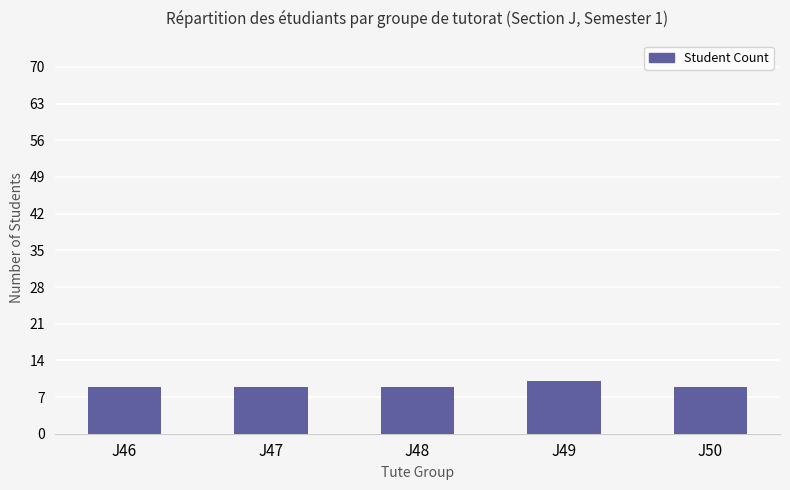

The value at J46 is 9. True or false?

True